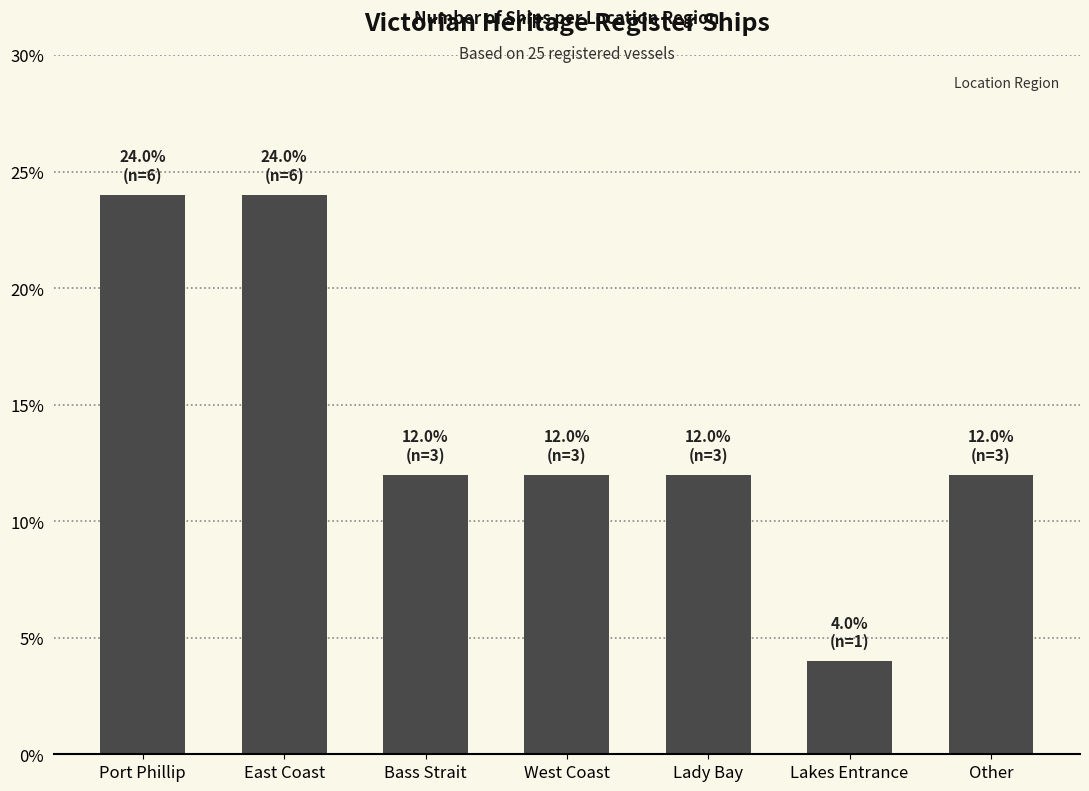

Between Port Phillip and Lady Bay, which is larger?

Port Phillip